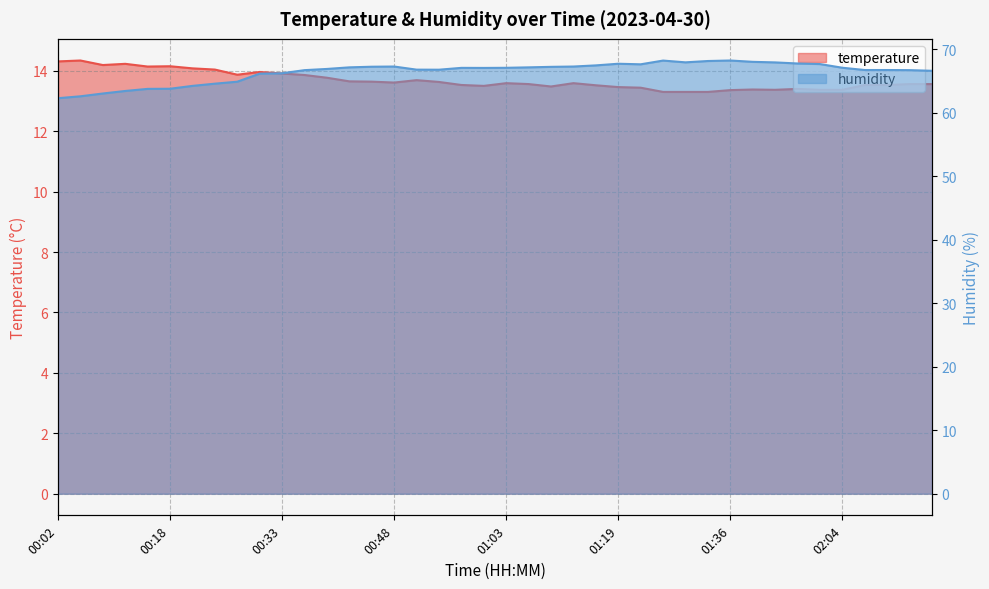

List the series in order of their overall mean, lowest first.

temperature, humidity